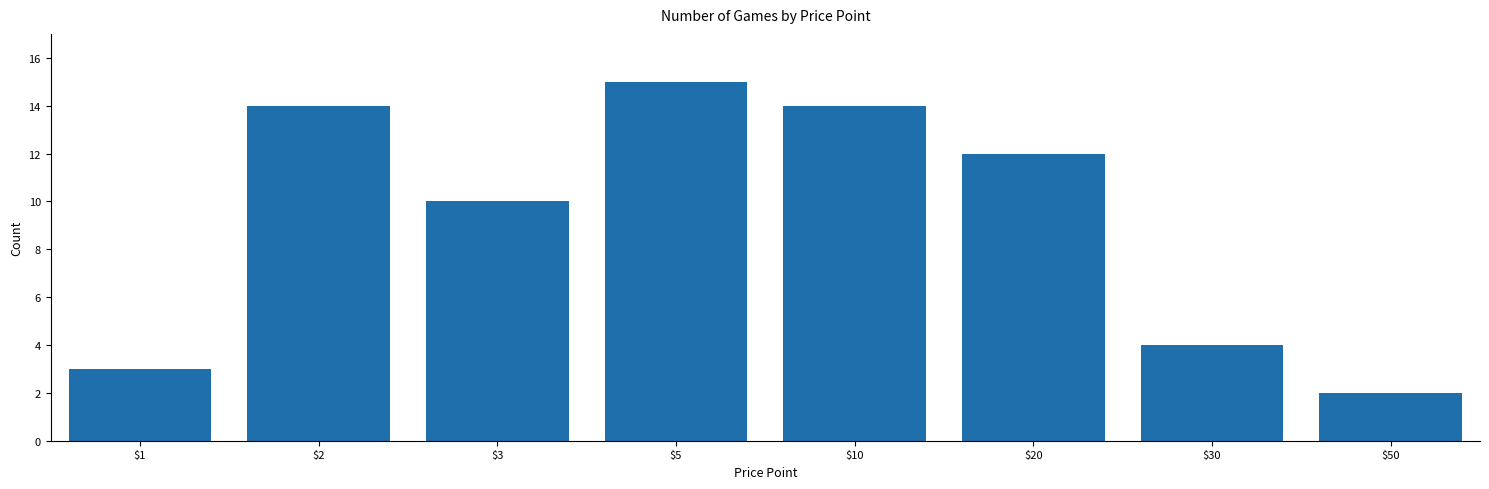

Reading left to right, transcribe all the data shown in this chart.

3	14	10	15	14	12	4	2